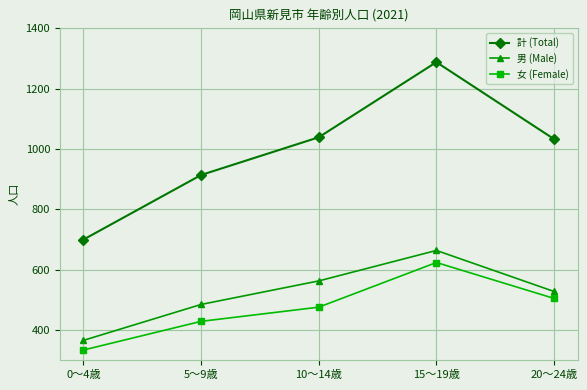

Reading left to right, what are all the values shown in this chart?

計 (Total): 0～4歳=700	5～9歳=914	10～14歳=1039	15～19歳=1288	20～24歳=1033
男 (Male): 0～4歳=366	5～9歳=485	10～14歳=563	15～19歳=664	20～24歳=528
女 (Female): 0～4歳=334	5～9歳=429	10～14歳=476	15～19歳=624	20～24歳=505